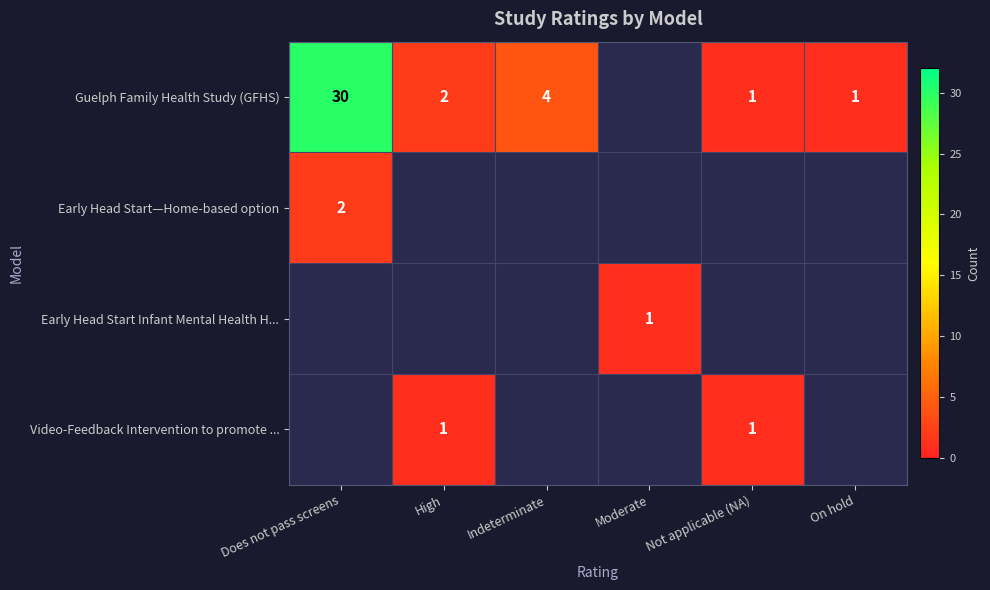

At how many categories does at least one series exceed 8?

1